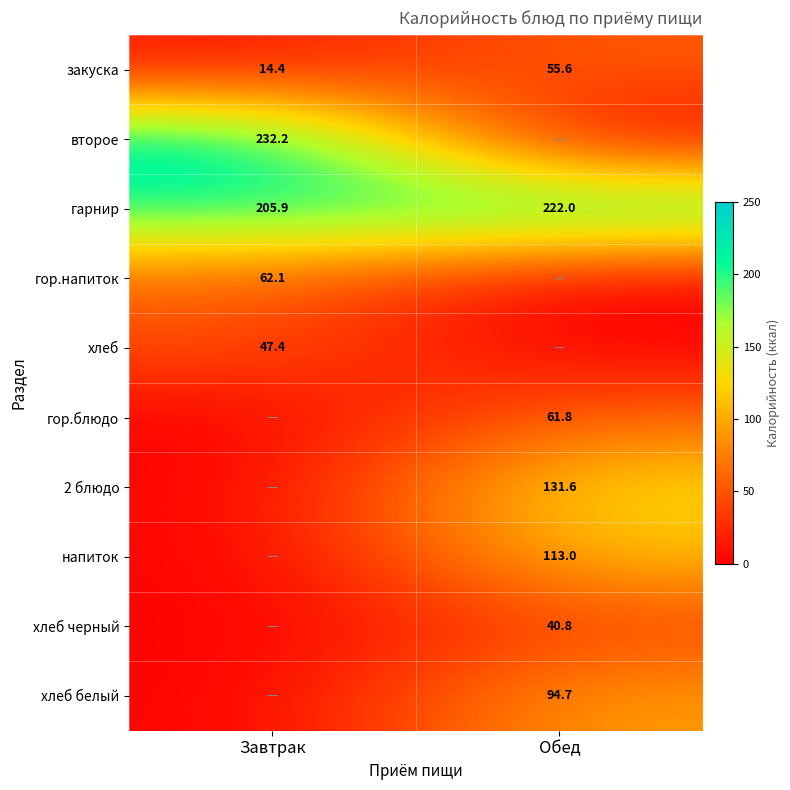

How many data points does each series have?

2